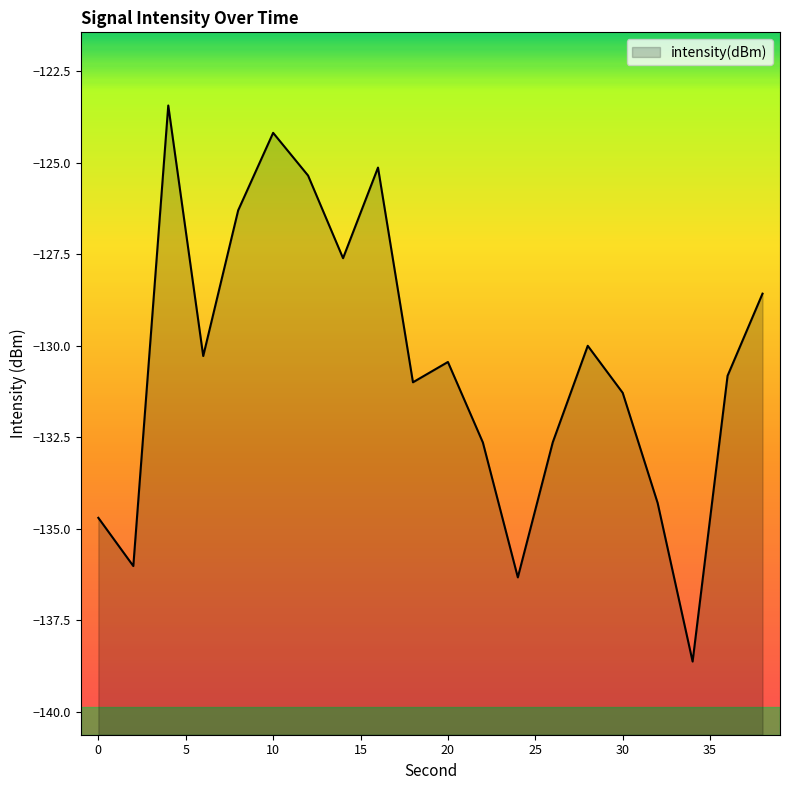

What is the difference between the values at 8 and 12?

1.0